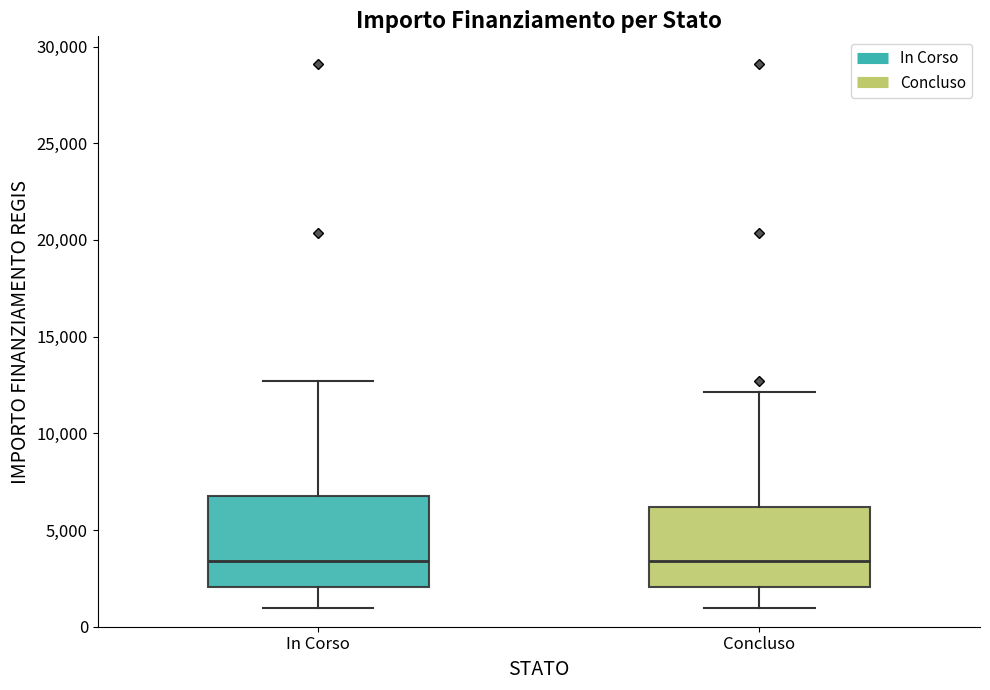

Comparing the boxes themselves (not the whiskers), which one is the tallest?

In Corso